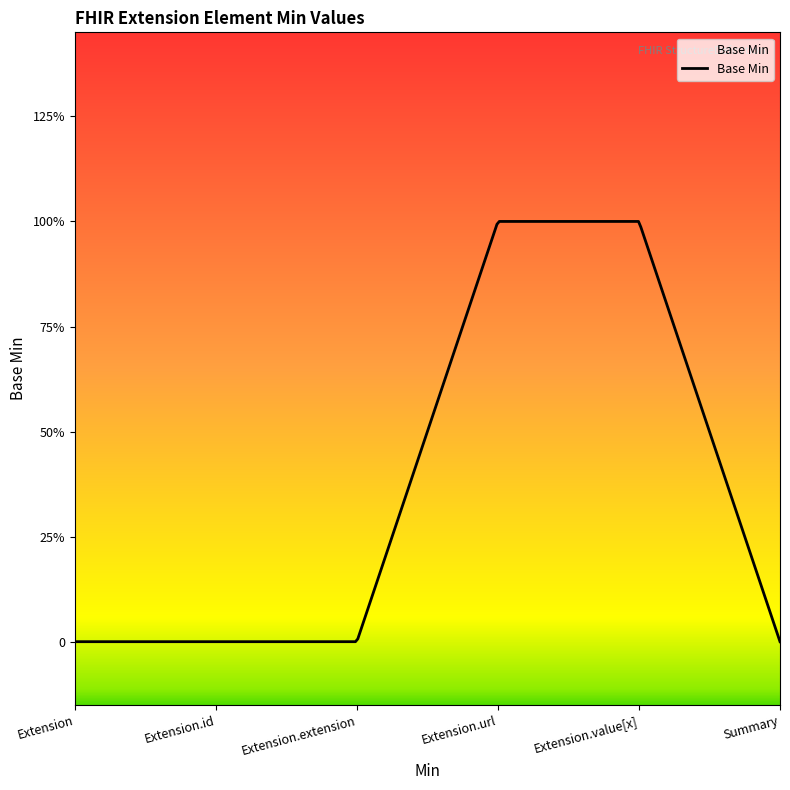

Does the chart display data point markers on the line(s)?

No